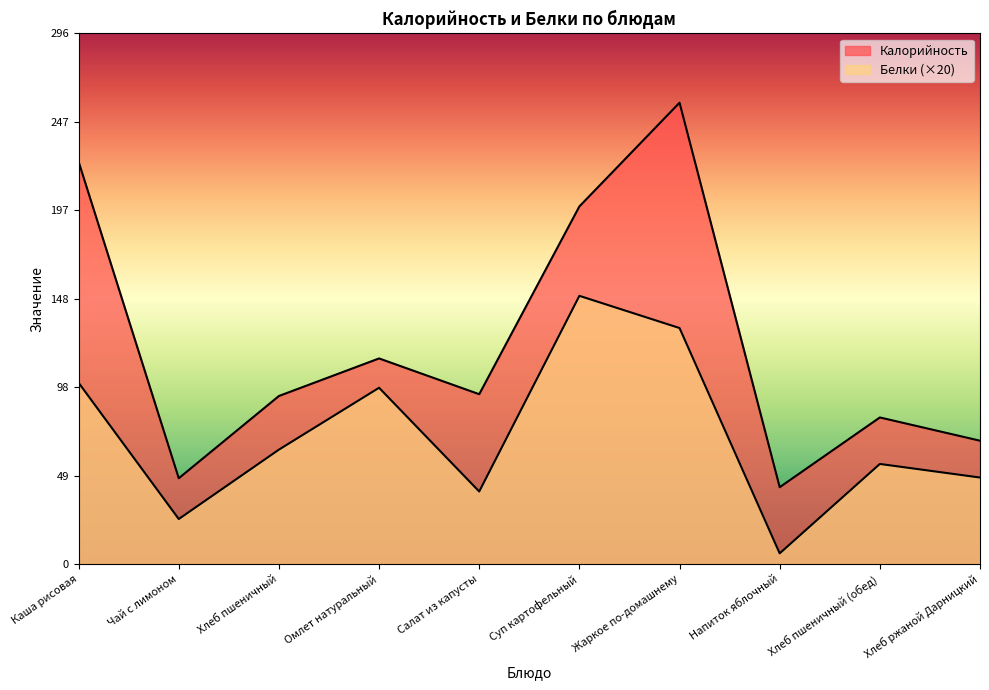

At which label does Калорийность first exceed 95?

Каша рисовая